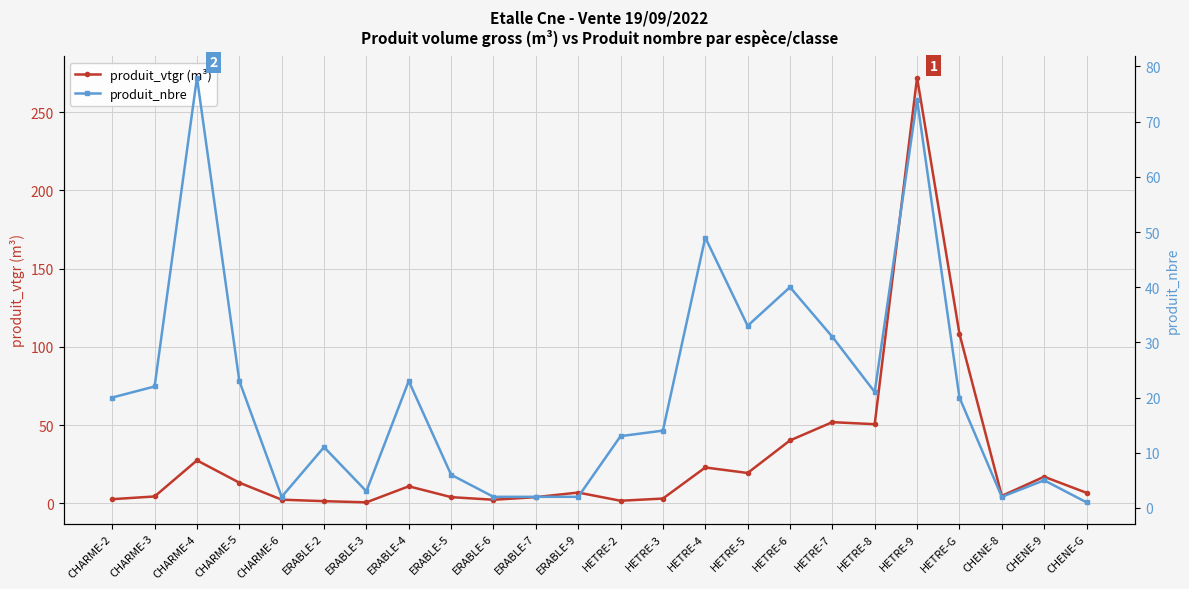

What is the difference between the produit_vtgr (m³) values at ERABLE-4 and ERABLE-9?

4.0